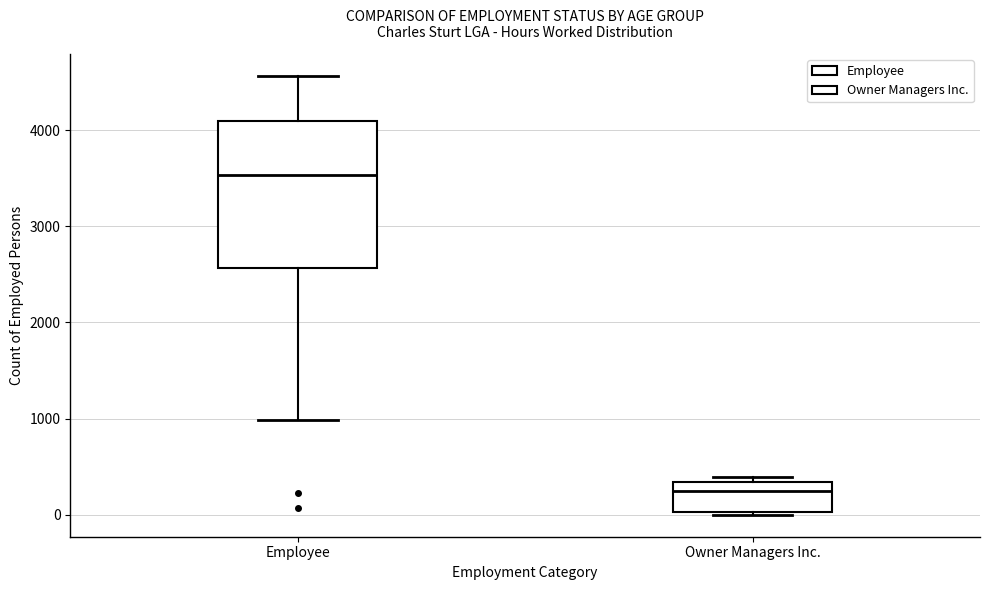

Where is the upper edge of the box for Owner Managers Inc. on the y-axis? The values are not printed on the chart, so give them approximately, as read against the axis.

300